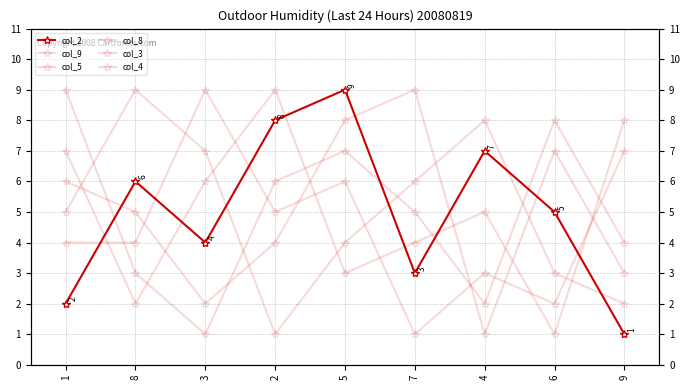

List the series in order of their peak value, lowest first.

col_2, col_9, col_5, col_8, col_3, col_4